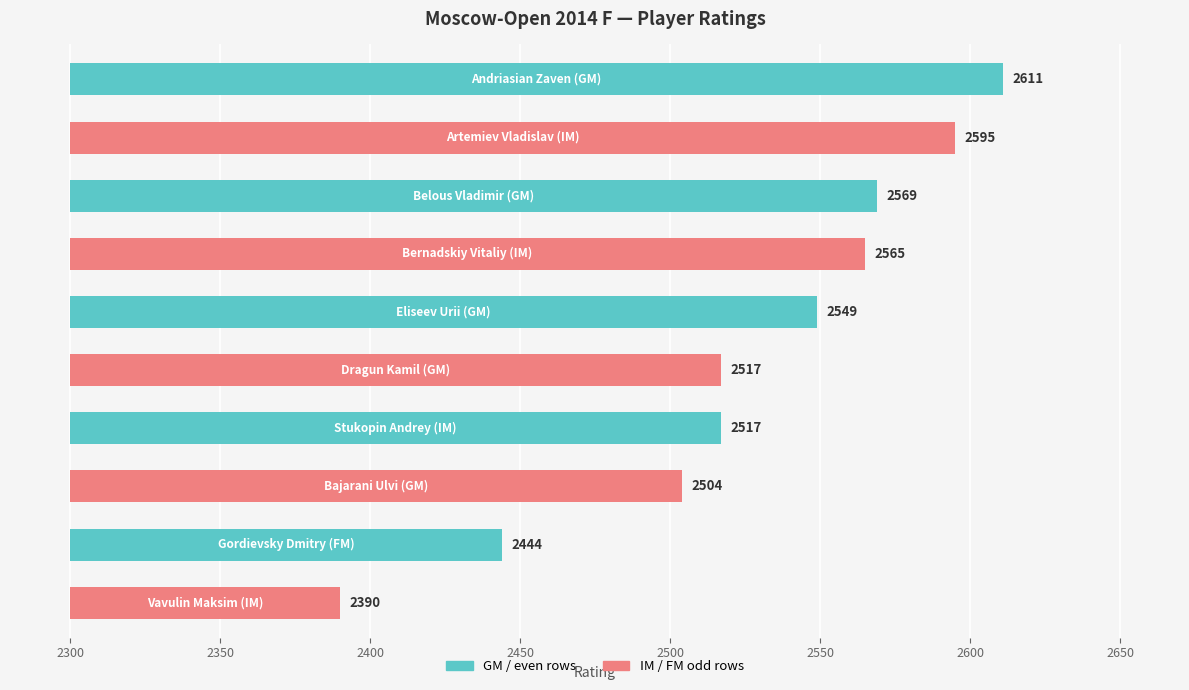

How many bars are there in total?

10